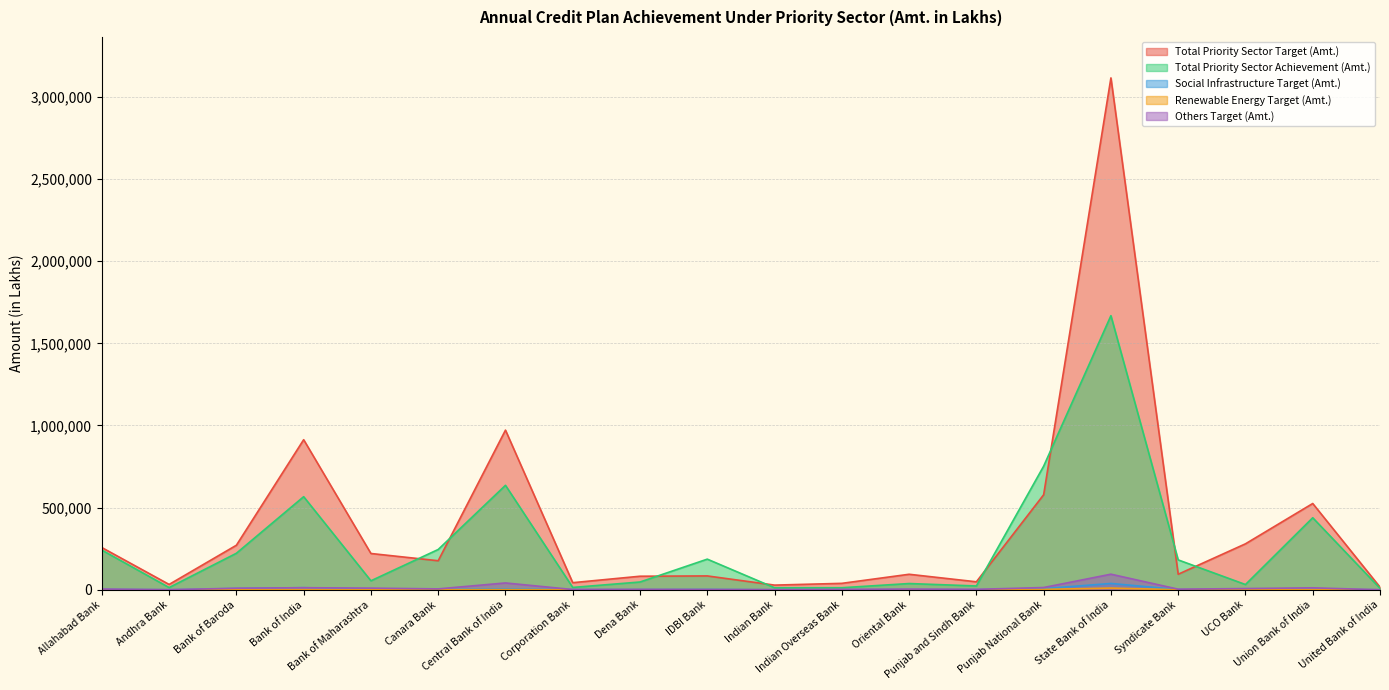

Read the Total Priority Sector Target (Amt.) value at Union Bank of India.

525256.0